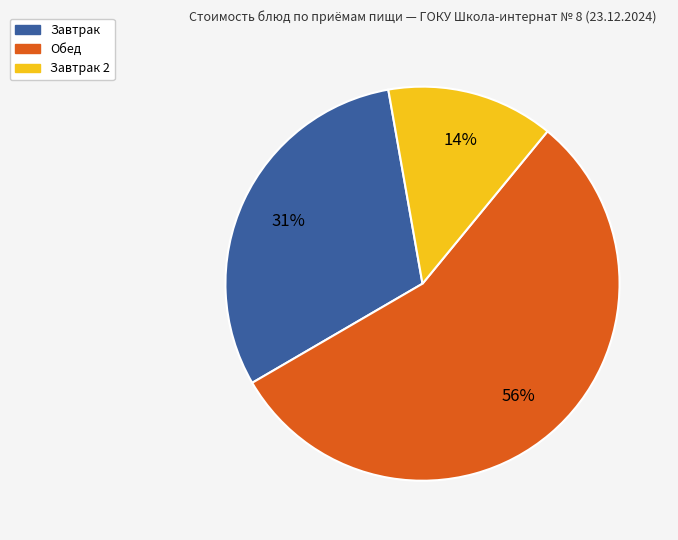

To the nearest percent, what is the difference between the largest and smallest slice percentages?

42%